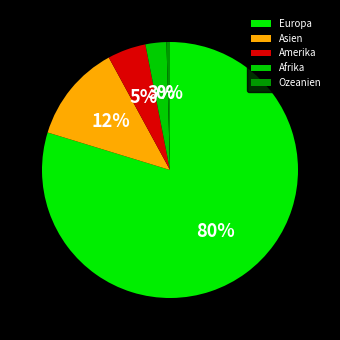

The Afrika slice represents 1% of the pie. True or false?

False